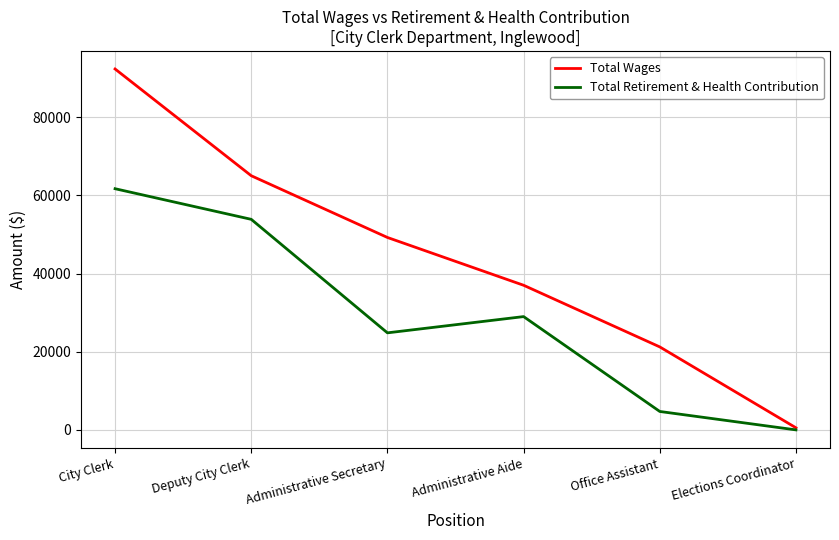

The value of Total Wages at Deputy City Clerk is 65053. True or false?

True